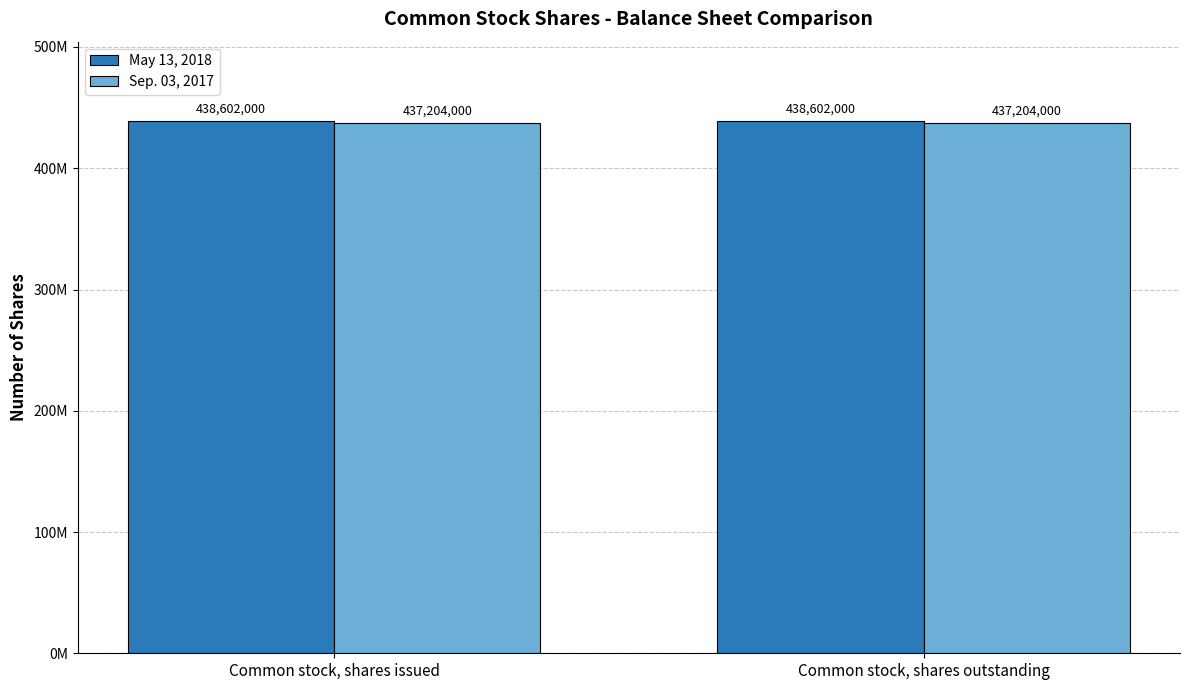

At how many categories does at least one series exceed 438518936?

2